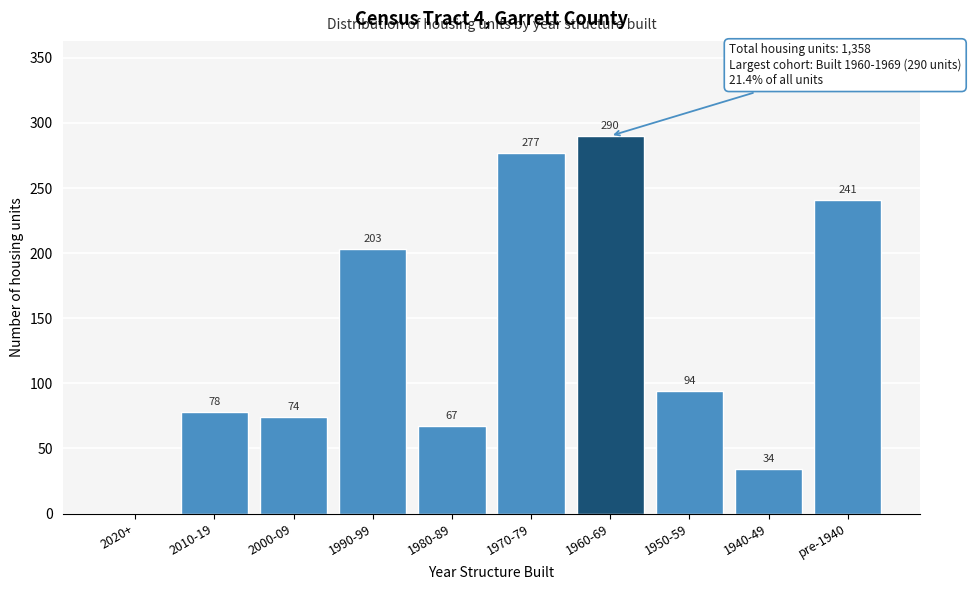

Reading right to left, transcribe all the data shown in this chart.

pre-1940=241	1940-49=34	1950-59=94	1960-69=290	1970-79=277	1980-89=67	1990-99=203	2000-09=74	2010-19=78	2020+=0